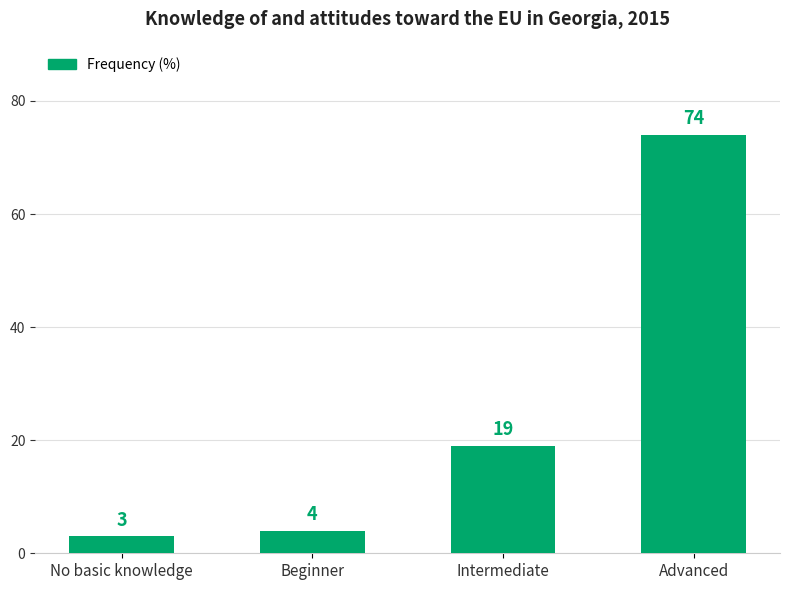

True or false: the data shows 19 at Intermediate.

True